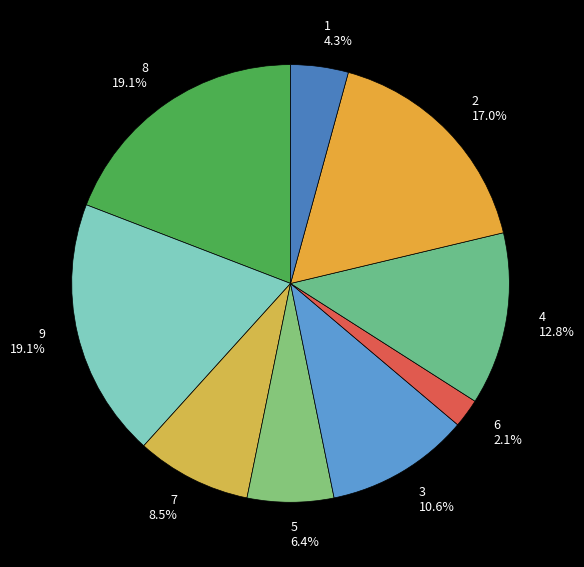

To the nearest percent, what is the combined percentage of 3 and 4?

23%